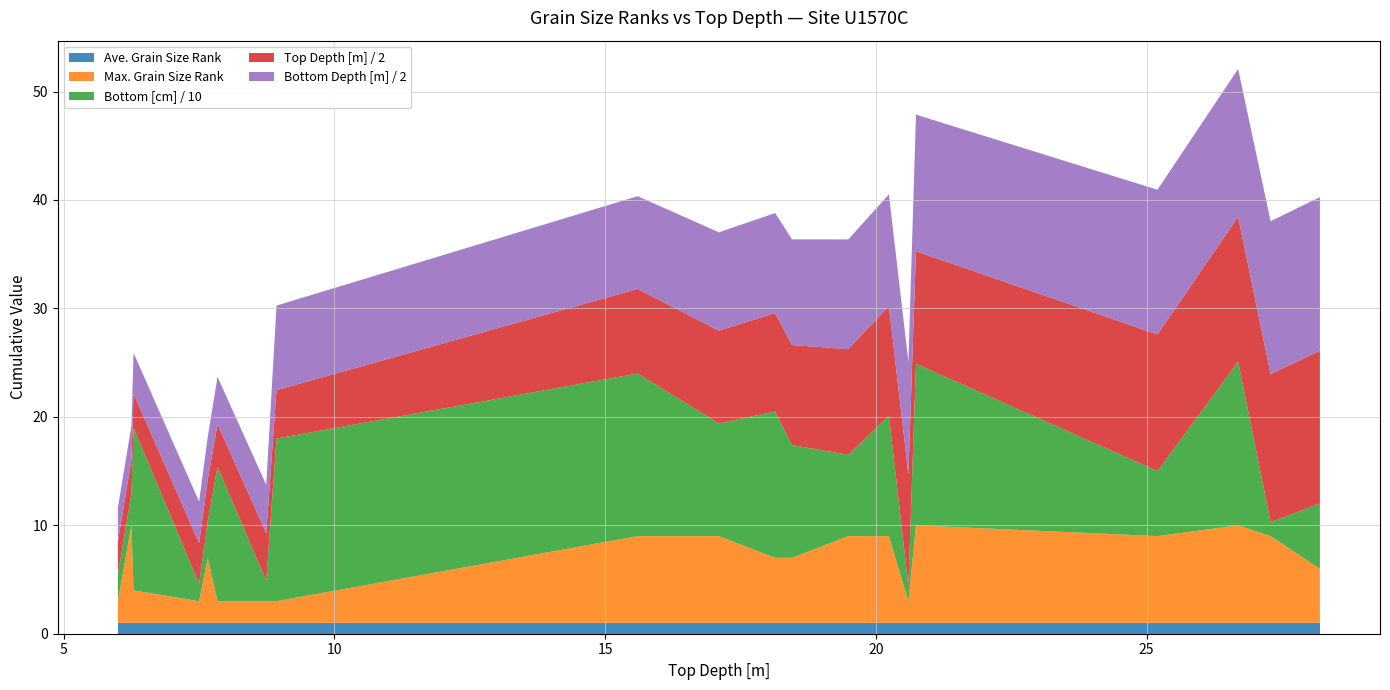

Reading left to right, list all the values displayed in this chart.

Ave. Grain Size Rank: 6.0=1.0	6.25=1.0	6.29=1.0	7.5=1.0	7.66=1.0	7.84=1.0	8.74=1.0	8.93=1.0	15.6=1.0	17.1=1.0	18.14=1.0	18.45=1.0	19.49=1.0	20.24=1.0	20.6=1.0	20.74=1.0	25.2=1.0	26.69=1.0	27.29=1.0	28.2=1.0
Max. Grain Size Rank: 6.0=2.0	6.25=9.0	6.29=3.0	7.5=2.0	7.66=6.0	7.84=2.0	8.74=2.0	8.93=2.0	15.6=8.0	17.1=8.0	18.14=6.0	18.45=6.0	19.49=8.0	20.24=8.0	20.6=2.0	20.74=9.0	25.2=8.0	26.69=9.0	27.29=8.0	28.2=5.0
Top Depth [m]: 6.0=6.0	6.25=6.2	6.29=6.3	7.5=7.5	7.66=7.7	7.84=7.8	8.74=8.7	8.93=8.9	15.6=15.6	17.1=17.1	18.14=18.1	18.45=18.4	19.49=19.5	20.24=20.2	20.6=20.6	20.74=20.7	25.2=25.2	26.69=26.7	27.29=27.3	28.2=28.2
Bottom Depth [m]: 6.0=6.2	6.25=6.3	6.29=7.5	7.5=7.7	7.66=7.8	7.84=8.7	8.74=8.9	8.93=15.6	15.6=17.1	17.1=18.1	18.14=18.4	18.45=19.5	19.49=20.2	20.24=20.6	20.6=20.7	20.74=25.2	25.2=26.7	26.69=27.3	27.29=28.2	28.2=28.3
Bottom [cm]: 6.0=25.0	6.25=29.0	6.29=150.0	7.5=16.0	7.66=34.0	7.84=124.0	8.74=19.0	8.93=150.0	15.6=150.0	17.1=104.0	18.14=135.0	18.45=104.0	19.49=75.0	20.24=111.0	20.6=14.0	20.74=149.0	25.2=60.0	26.69=151.0	27.29=13.0	28.2=60.0